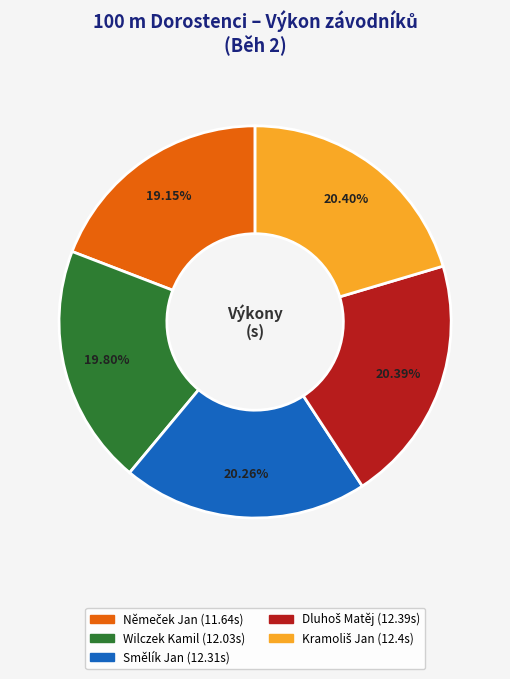

Is there a majority slice in this chart?

No